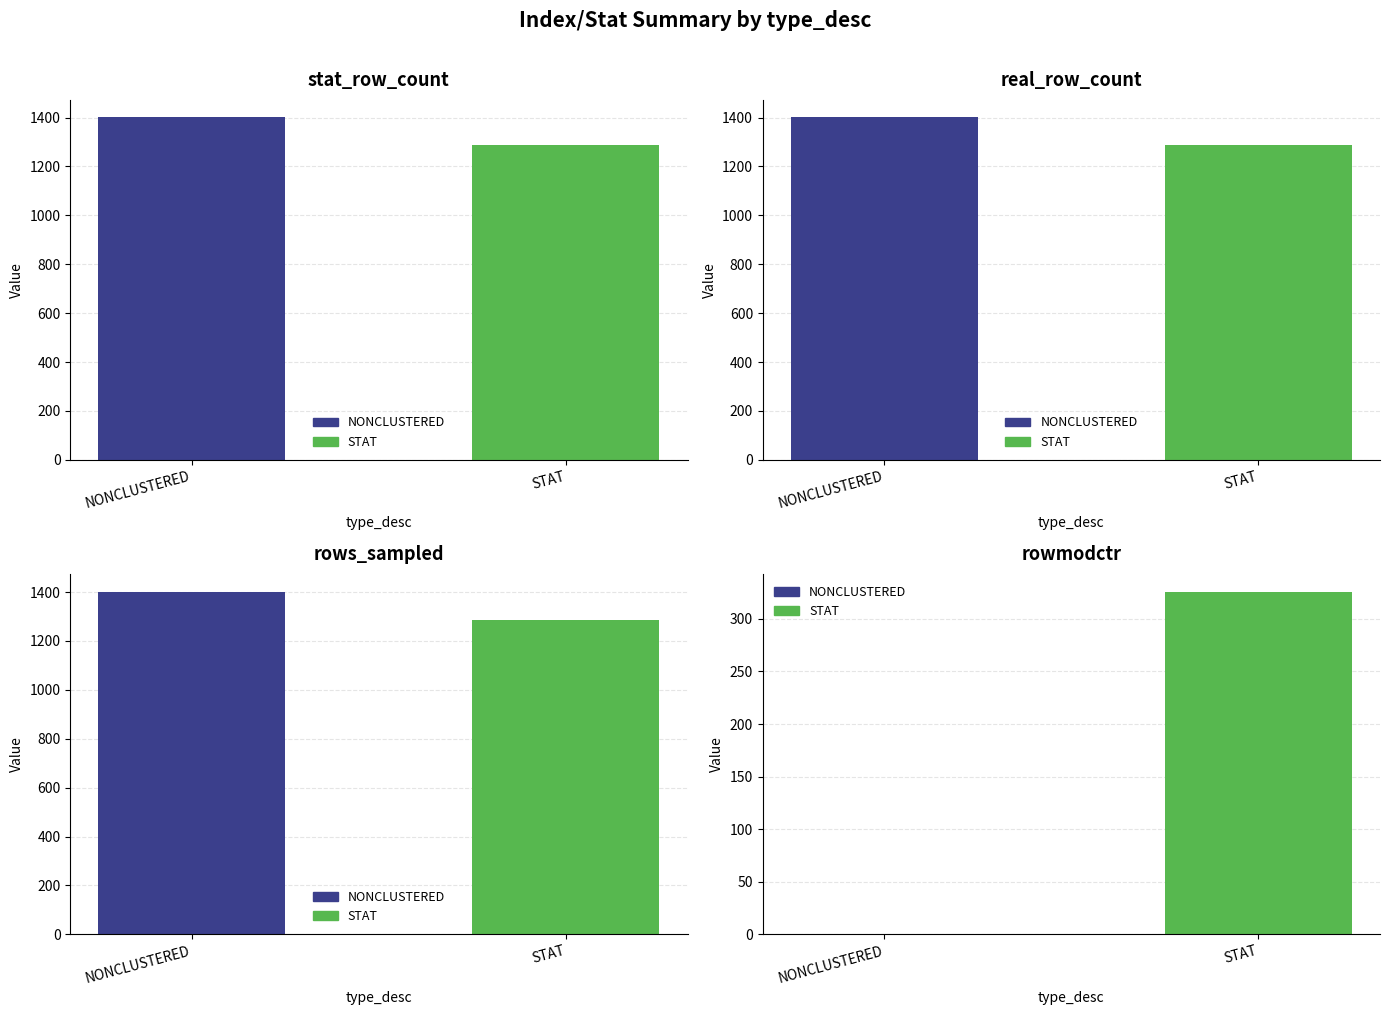

Reading left to right, list all the values displayed in this chart.

stat_row_count: 1402	1287
real_row_count: 1402	1287
rows_sampled: 1402	1287
rowmodctr: 0	326